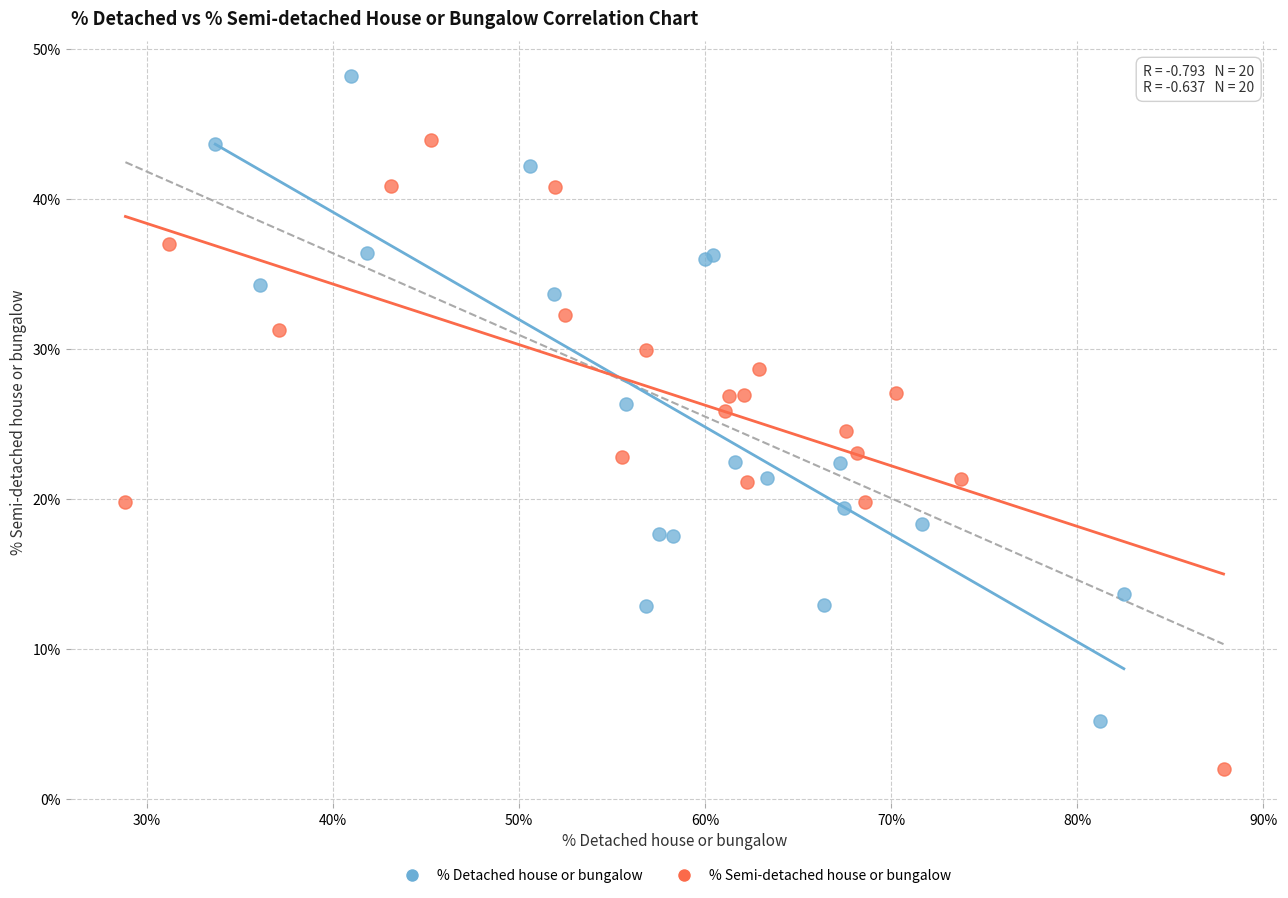

Which series reaches the maximum Y coordinate?

% Detached house or bungalow